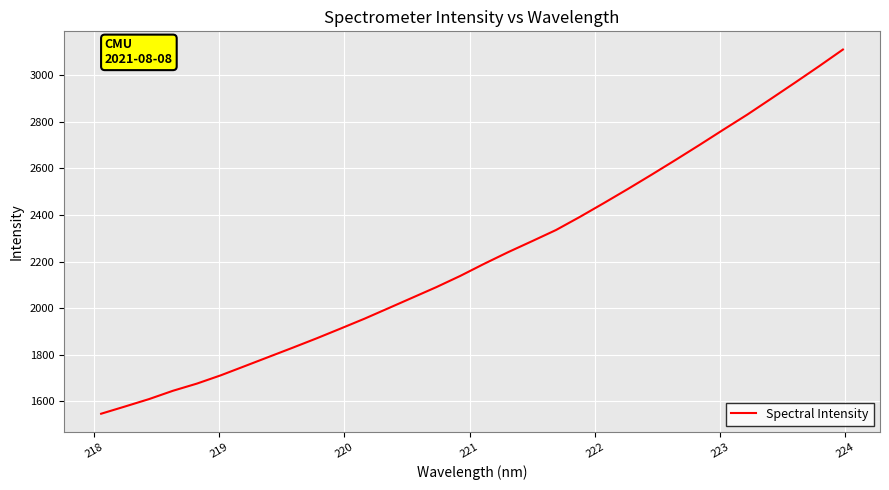

True or false: there are more than 0 points higher than both neighbors.

False